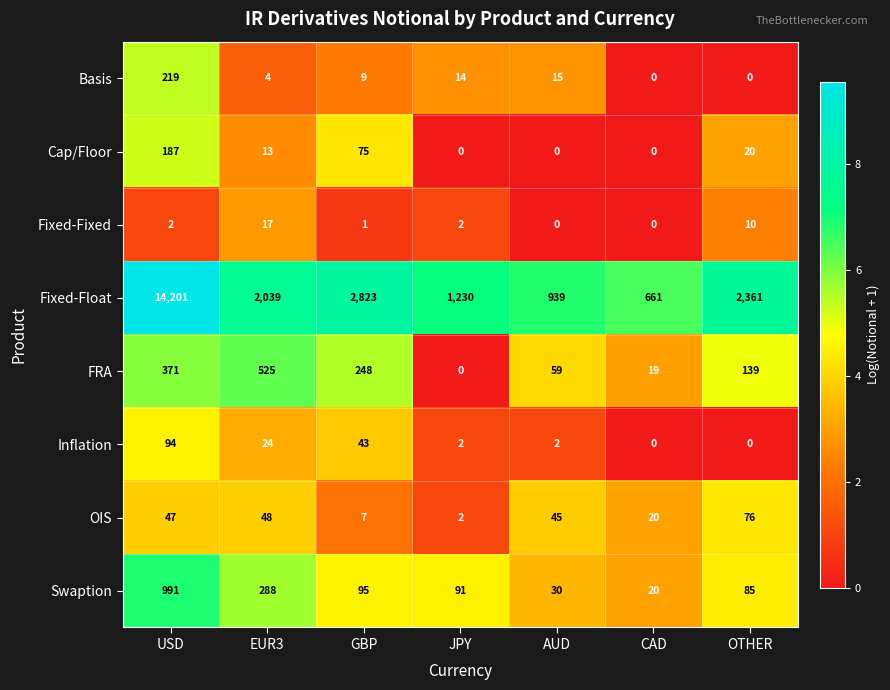

How many values in the OIS series are below 45?

3